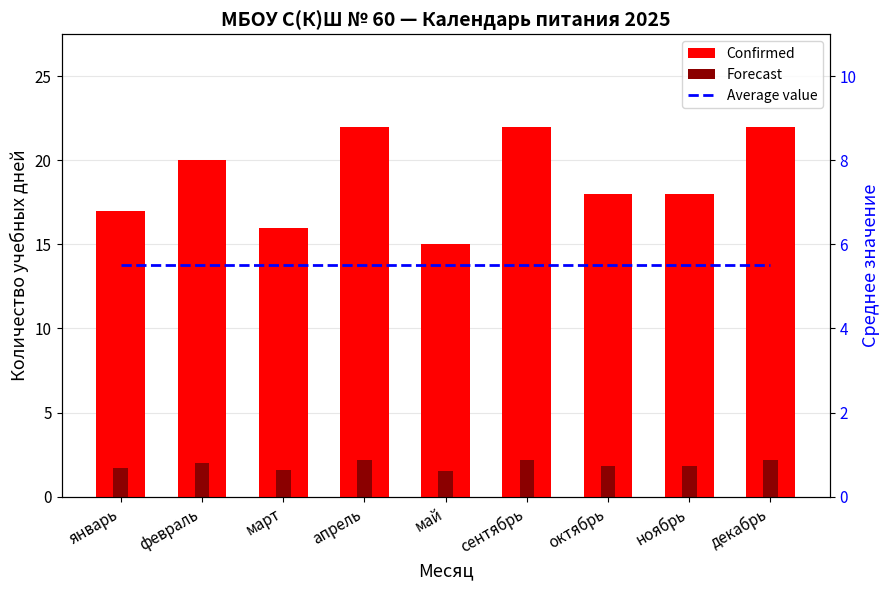

What is the label of the 7th bar from the left?

октябрь